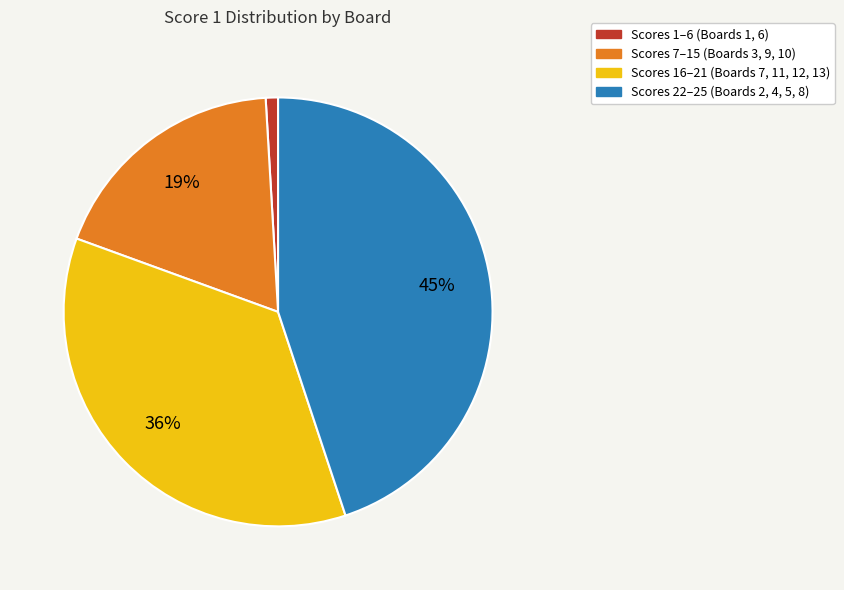

To the nearest percent, what is the average slice percentage?

25%